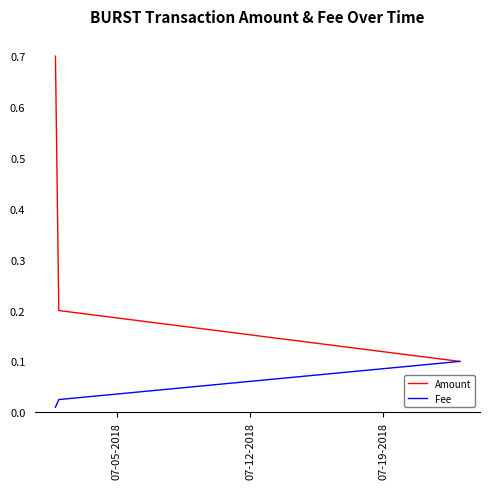

Which series has the largest total across all categories?

Amount